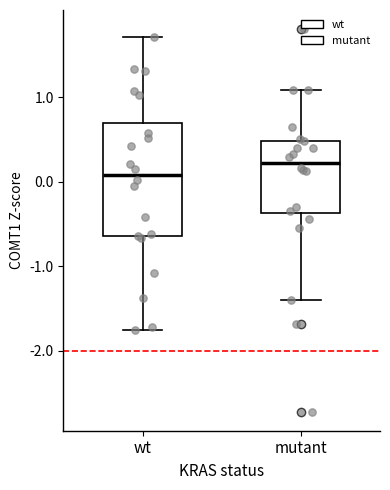

Reading left to right, read every box against the y-axis: the position of its median line, the range the box covers, and the ends of its whiskers. The values are not printed on the chart, so give them approximately, as read against the axis.

wt: median 0.1, box -0.6 to 0.7, whiskers -1.8 to 1.7
mutant: median 0.2, box -0.4 to 0.5, whiskers -1.4 to 1.1